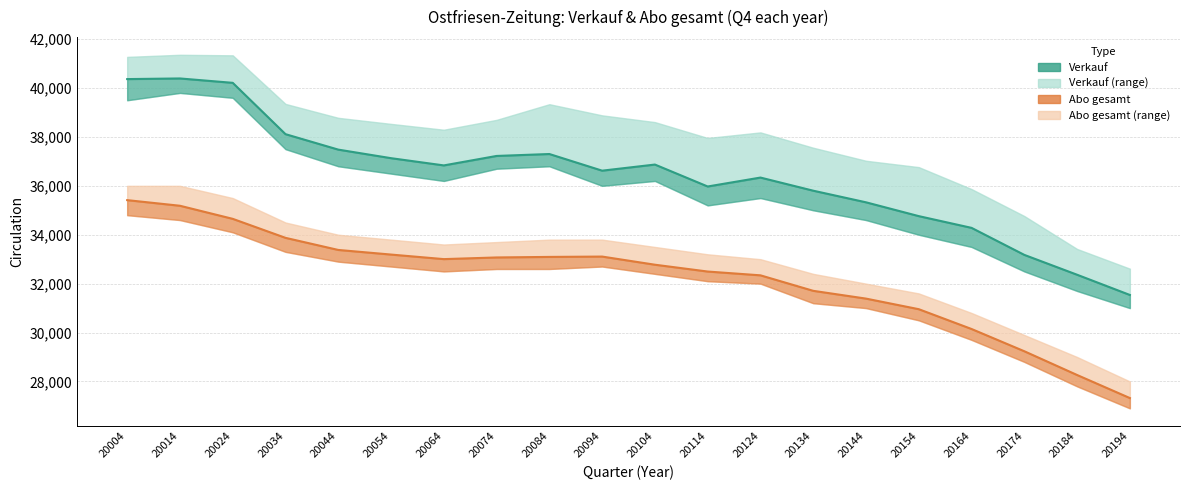

True or false: Verkauf and Abo gesamt intersect in this chart.

False